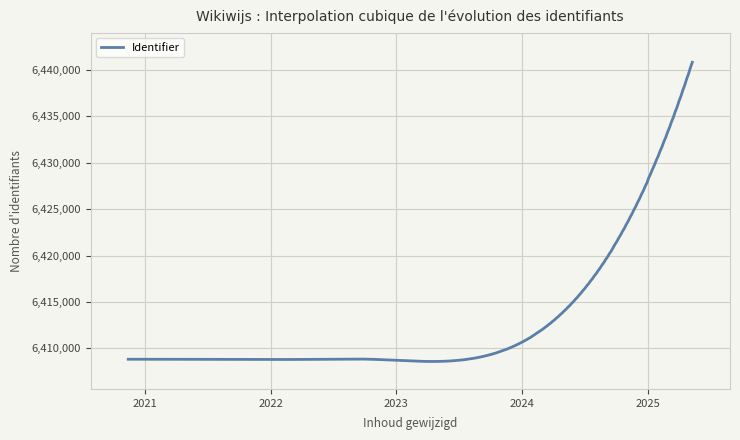

What is the difference between the maximum and minimum values?

32252.6